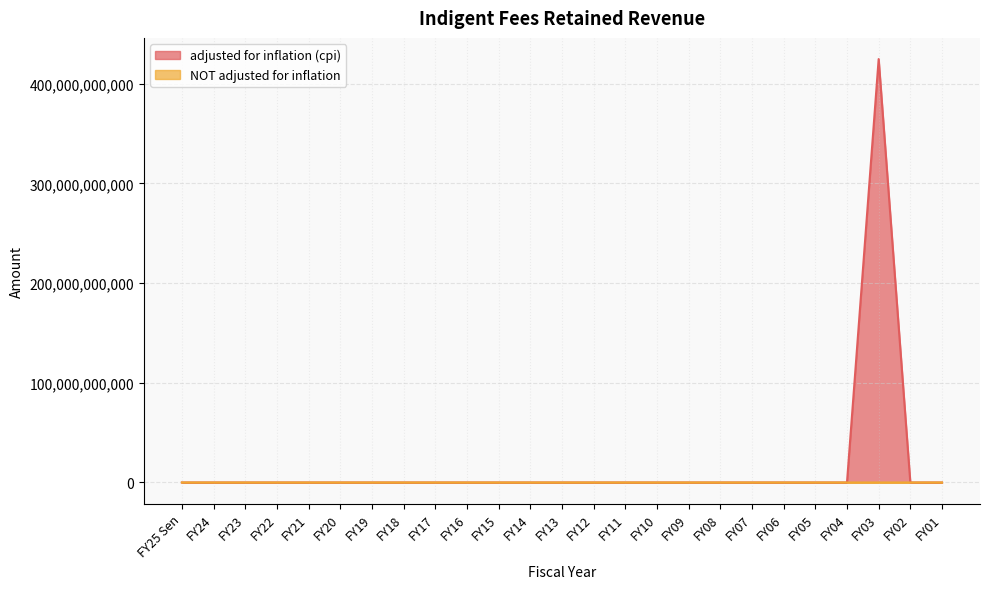

What is the sum of all adjusted for inflation (cpi) values?

424787250000